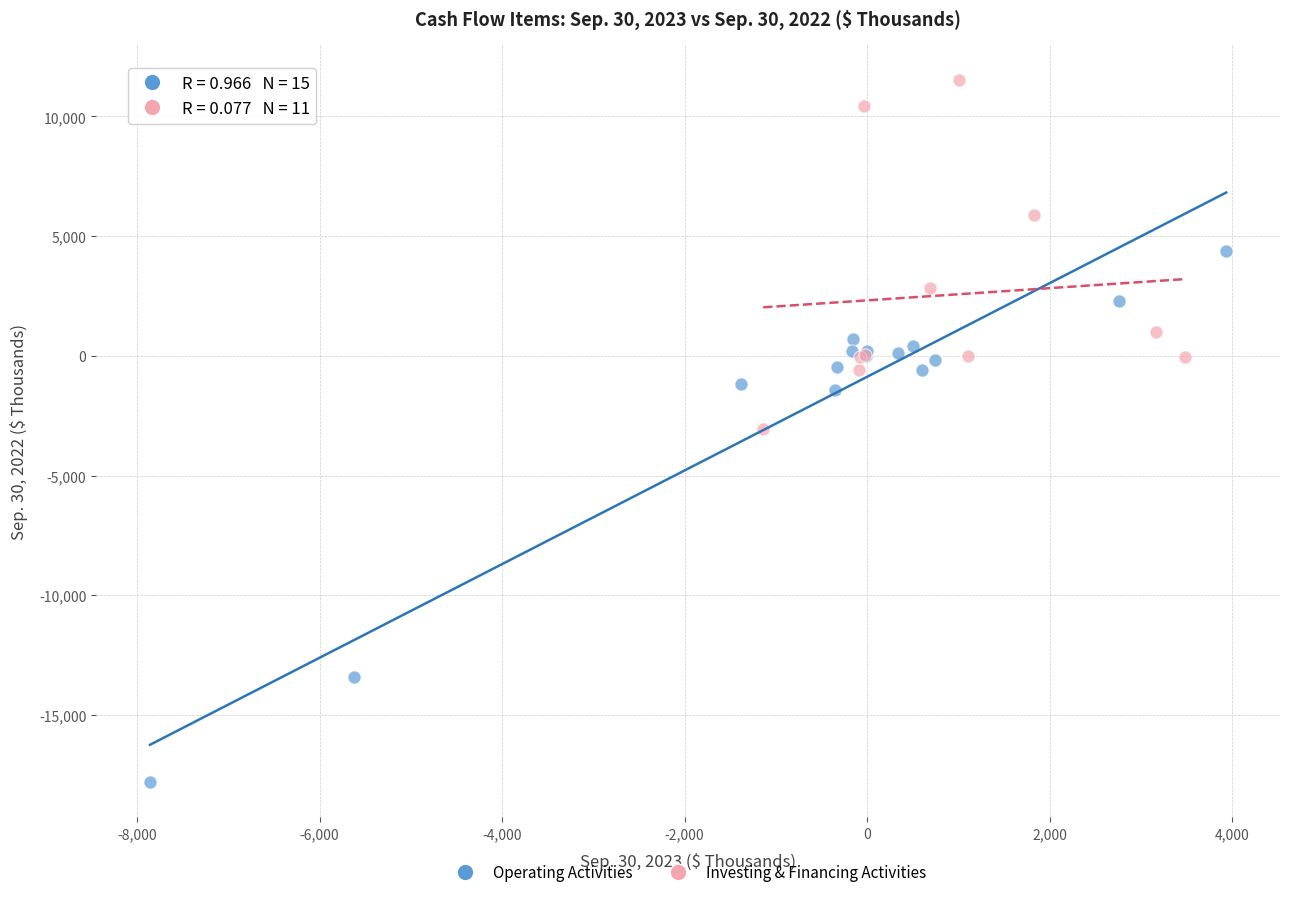

Which series contains the highest Y value?

Investing & Financing Activities